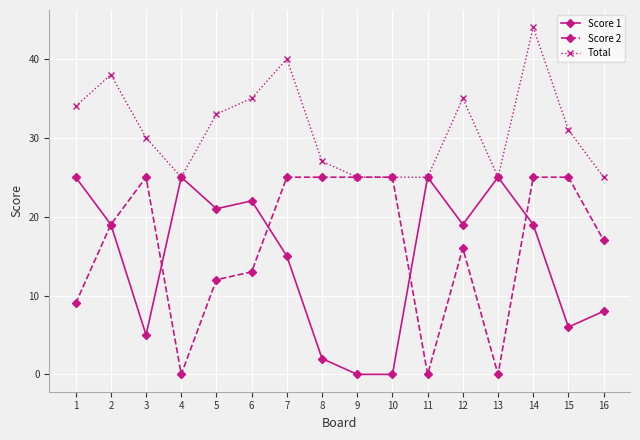

Is it true that Total equals 40 at 13?

False